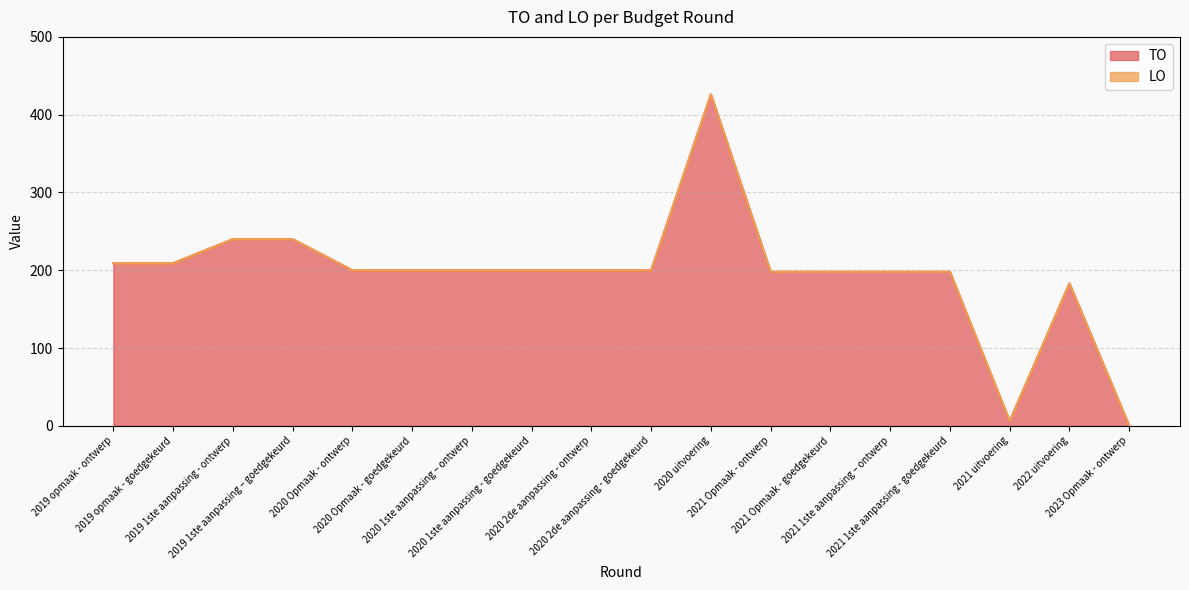

List the labels in order of value, smallest first.

2023 Opmaak - ontwerp, 2021 uitvoering, 2022 uitvoering, 2021 Opmaak - ontwerp, 2021 Opmaak - goedgekeurd, 2021 1ste aanpassing – ontwerp, 2021 1ste aanpassing - goedgekeurd, 2020 Opmaak - ontwerp, 2020 Opmaak - goedgekeurd, 2020 1ste aanpassing – ontwerp, 2020 1ste aanpassing - goedgekeurd, 2020 2de aanpassing - ontwerp, 2020 2de aanpassing - goedgekeurd, 2019 opmaak - ontwerp, 2019 opmaak - goedgekeurd, 2019 1ste aanpassing - ontwerp, 2019 1ste aanpassing – goedgekeurd, 2020 uitvoering